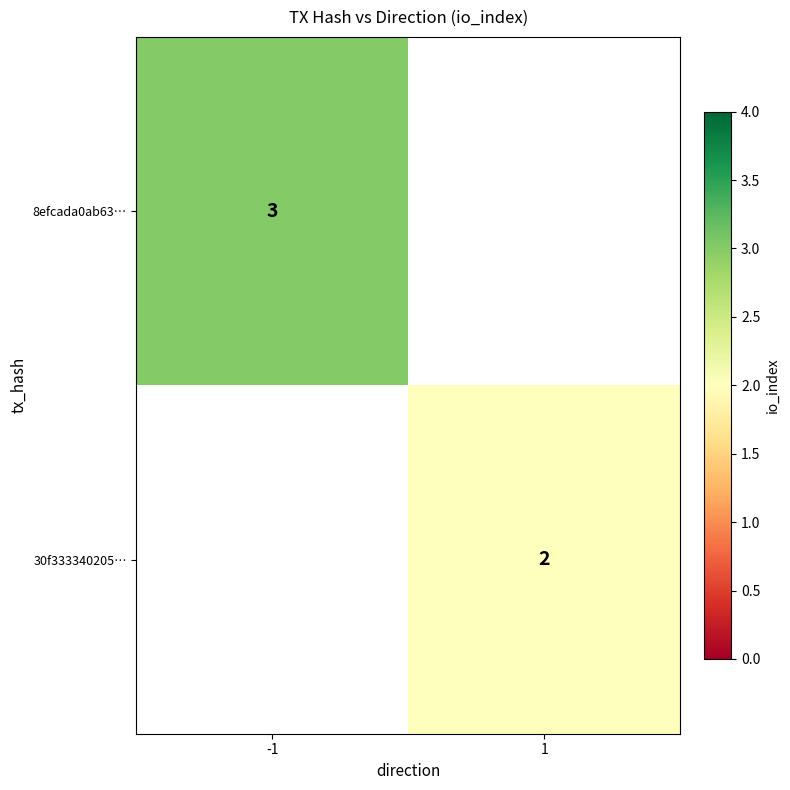

True or false: 8efcada0ab63… has a value of 5 at -1.

False